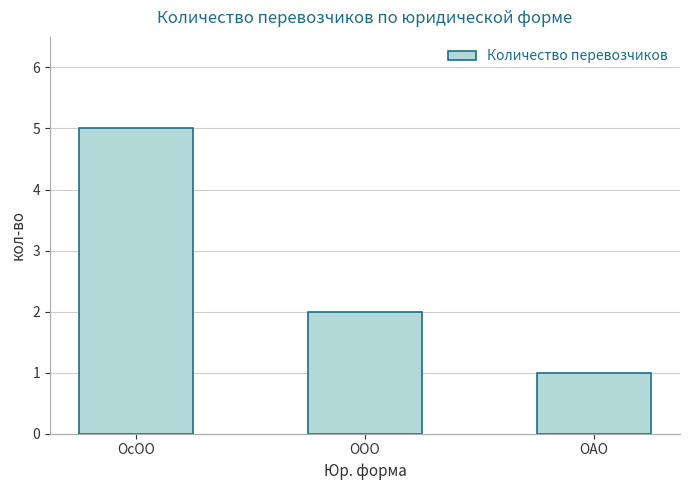

Approximately how many times larger is the value at ОАО compared to ОсОО?

0.2